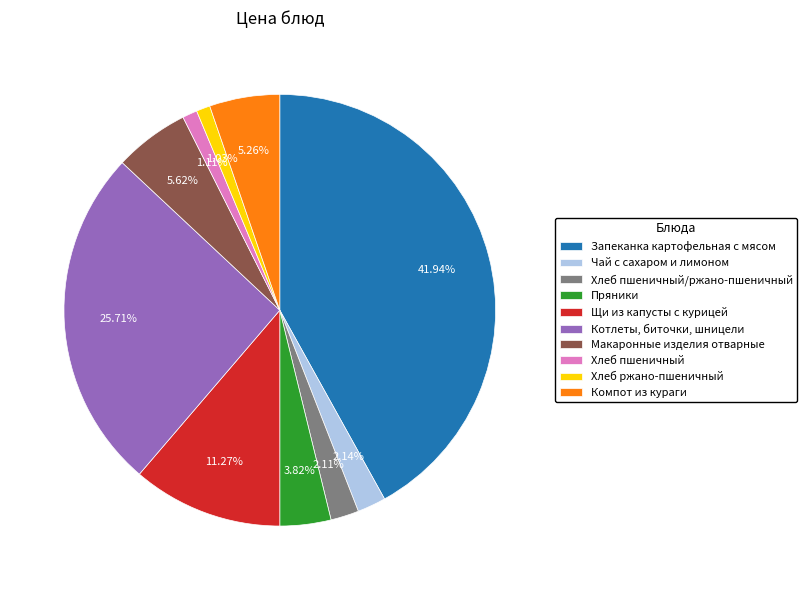

True or false: Хлеб ржано-пшеничный accounts for 15% of the total.

False